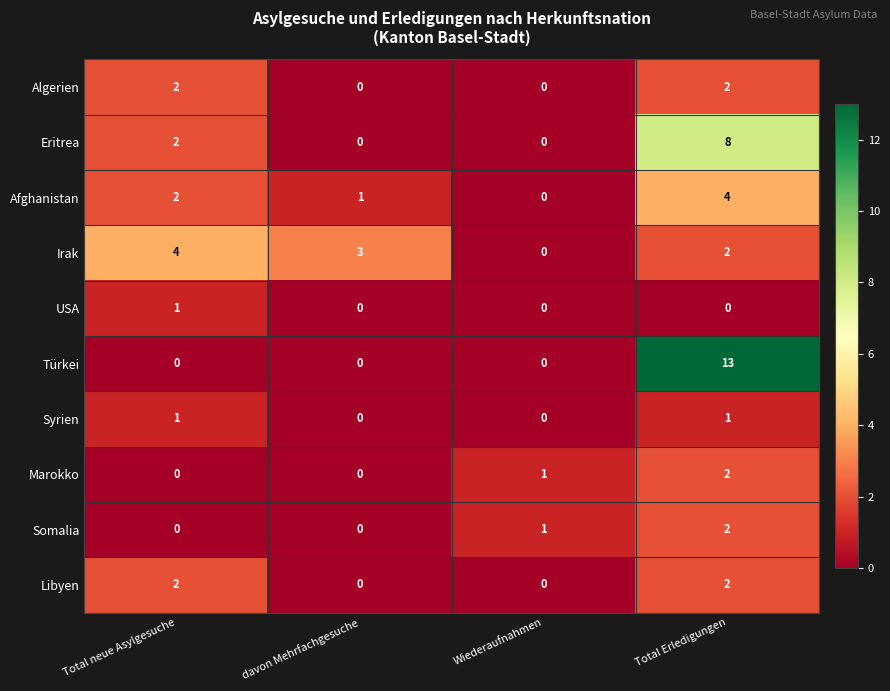

At which label does Irak reach its minimum?

Wiederaufnahmen